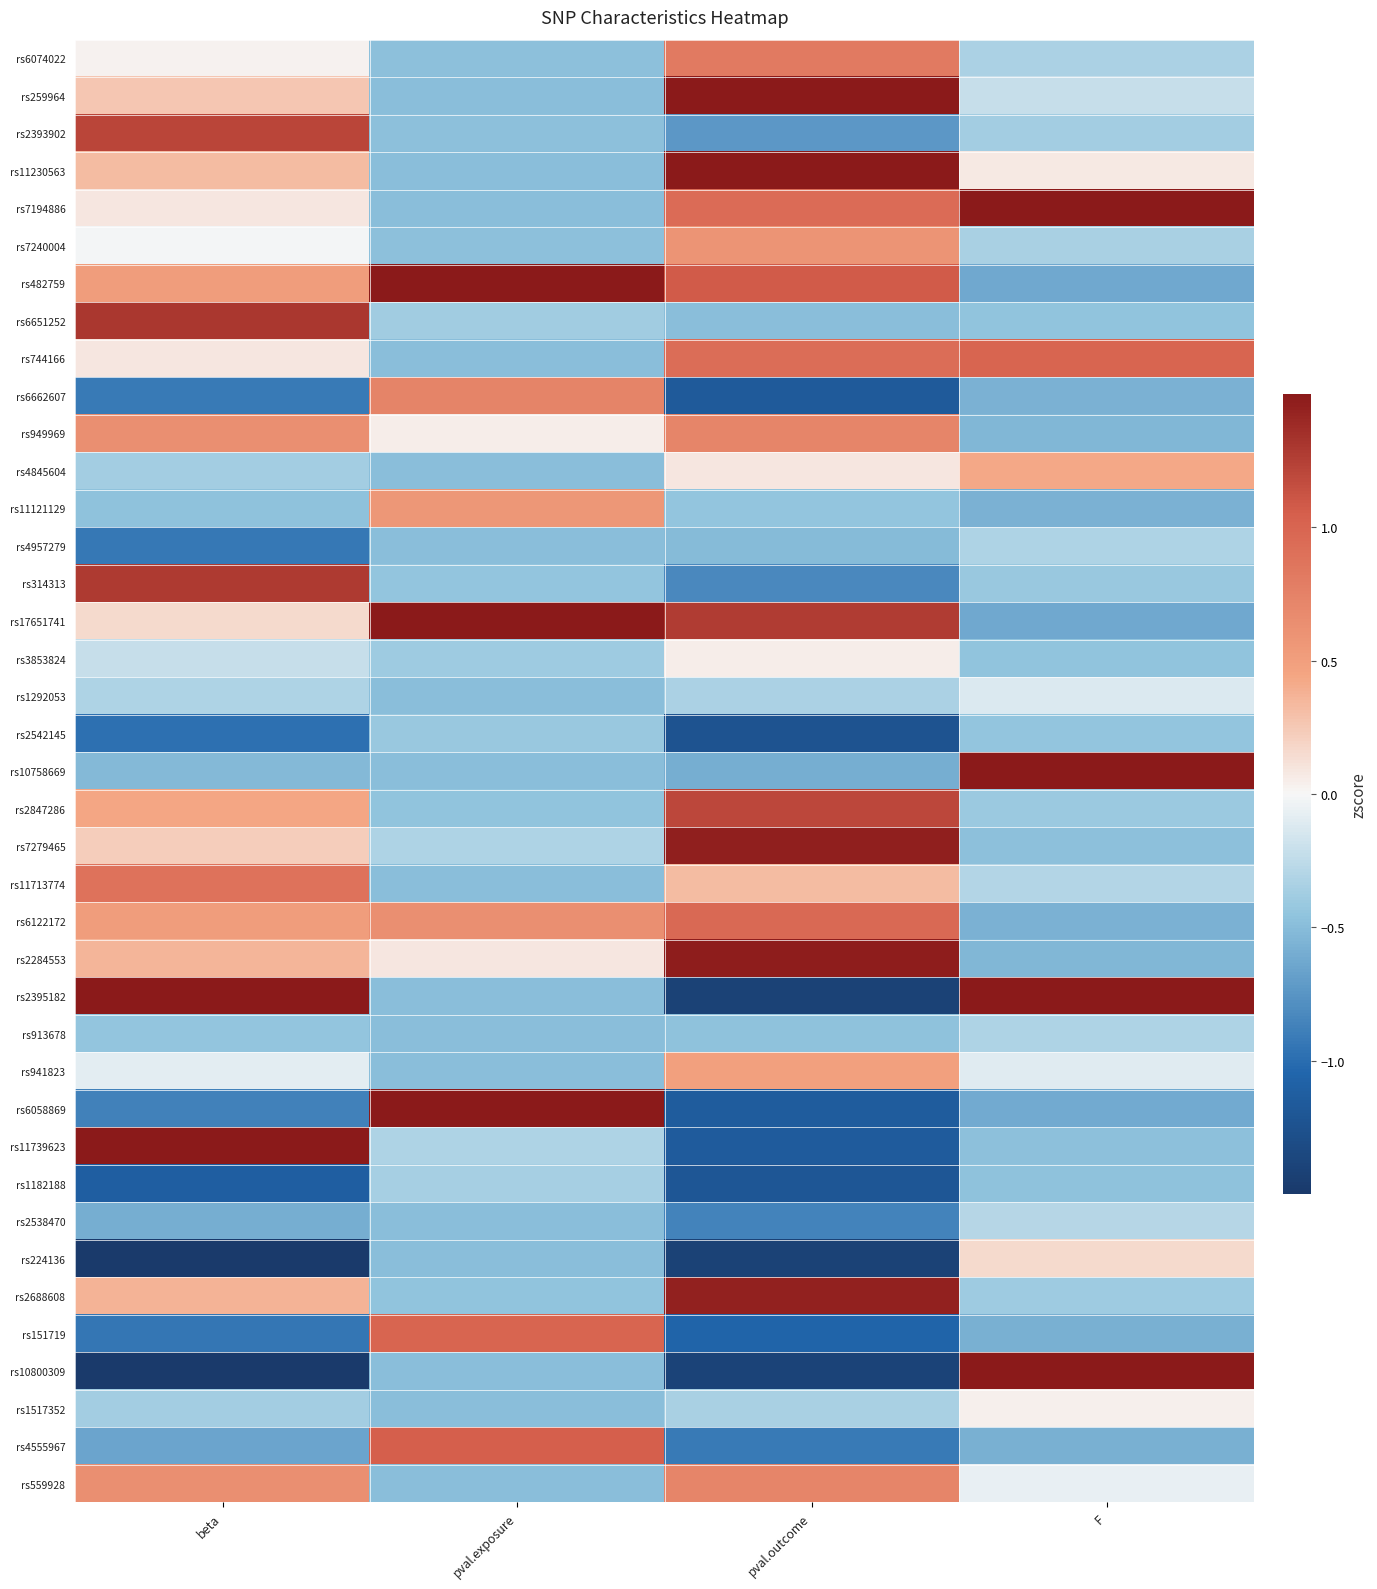

How many categories are shown in the chart?

4